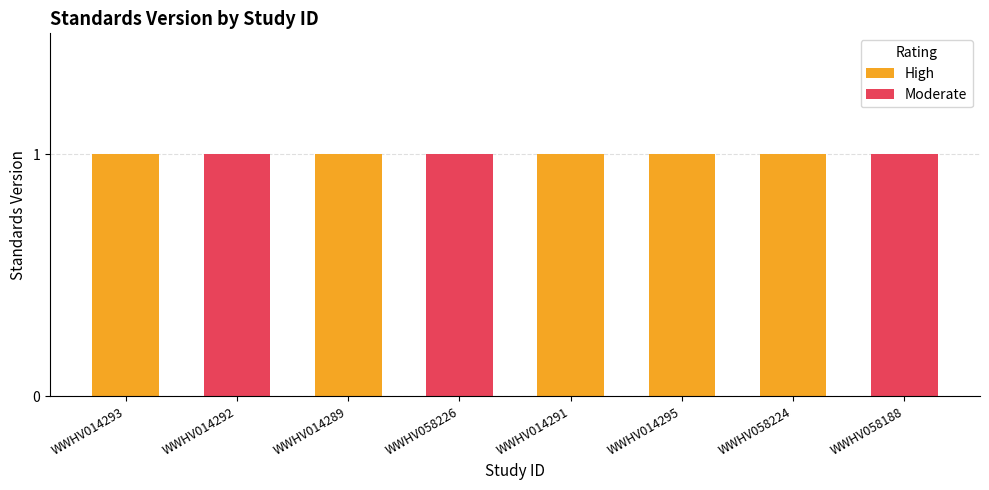

Rank the series at WWHV014295 from highest to lowest value.

High, Moderate